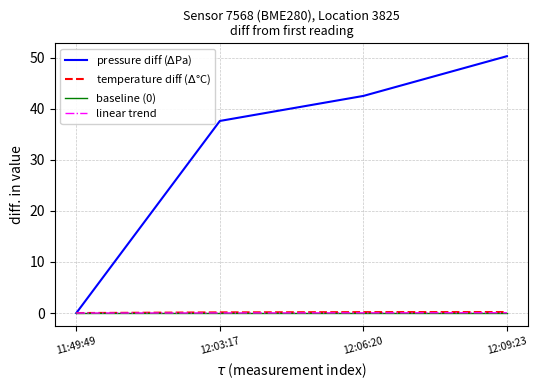

The linear trend series shows 0.0 at 11:49:49. True or false?

True